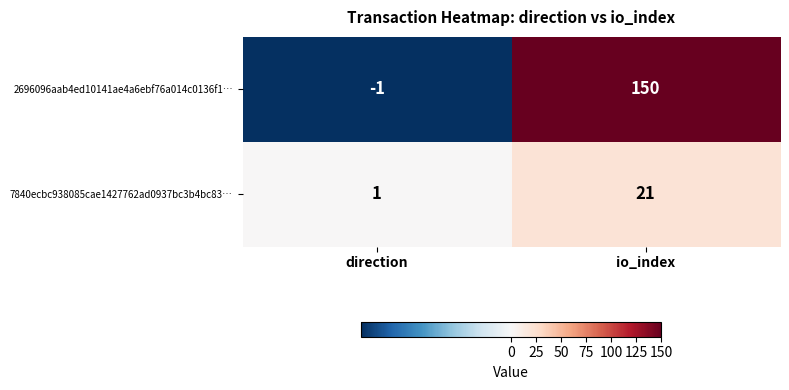

How many values in the 7840ecbc938085cae1427762ad0937bc3b4bc83… series are below 21?

1